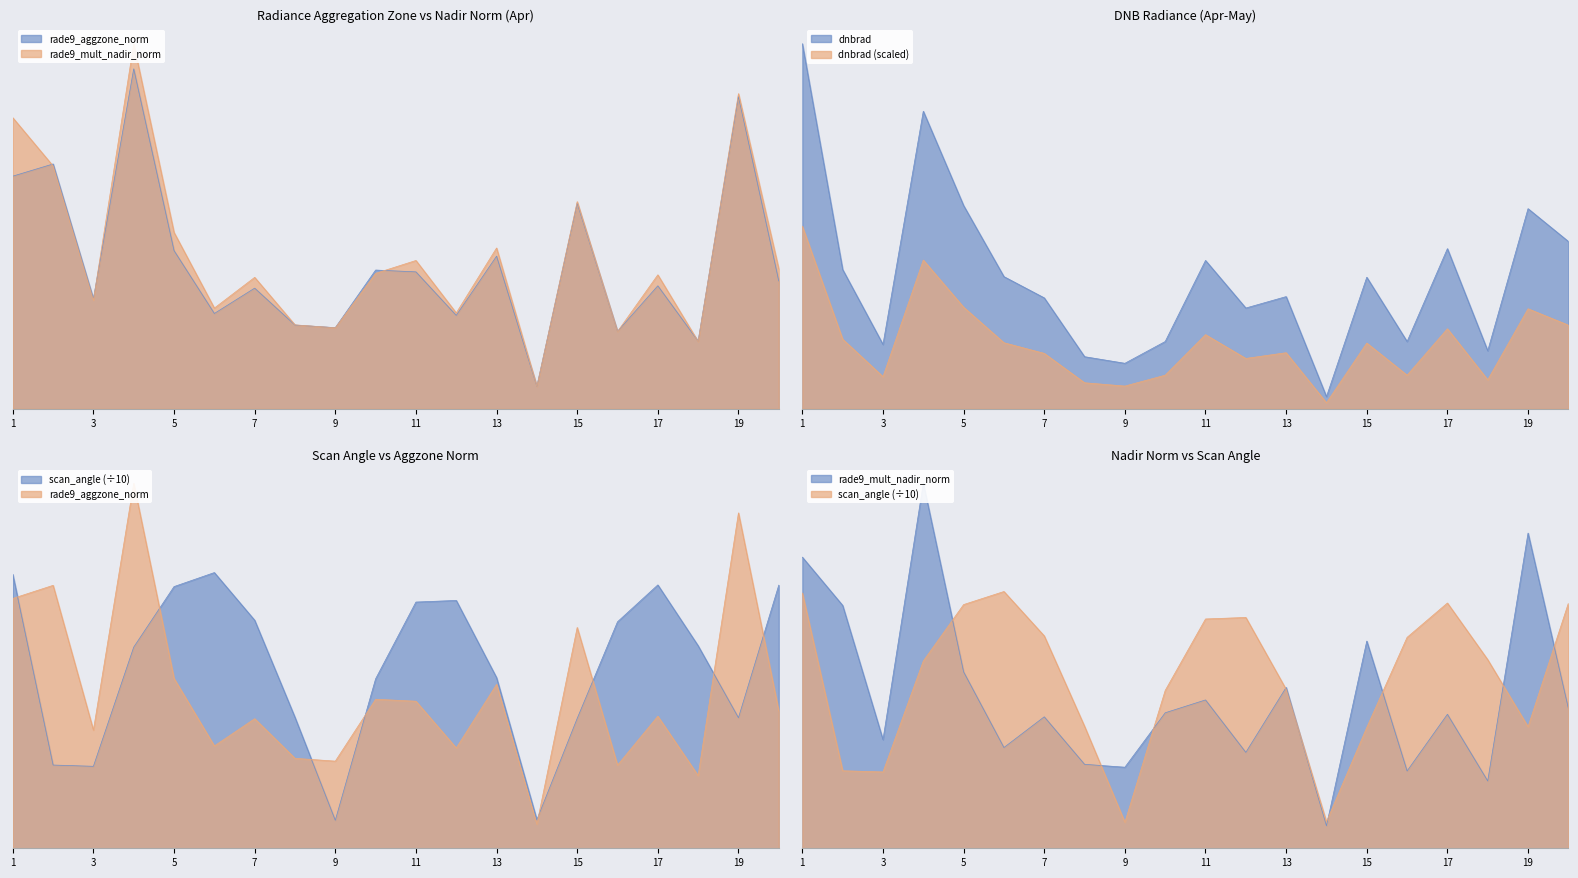

At which category is the sum across all series the highest?

1